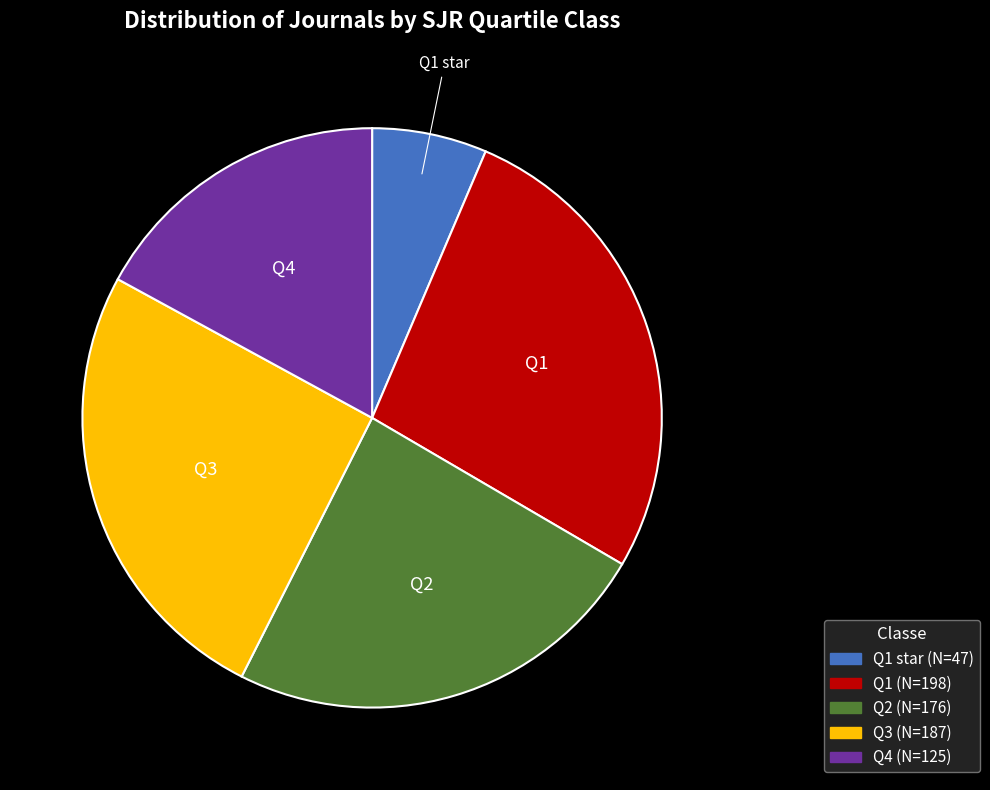

Count the number of slices in the pie.

5